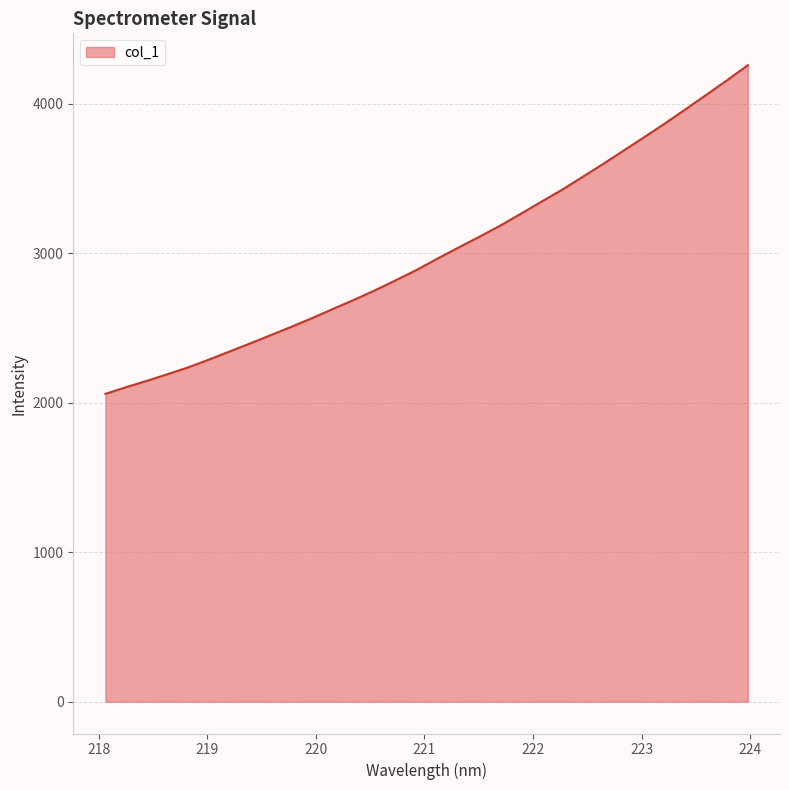

What is the difference between the maximum and minimum values?

2199.7